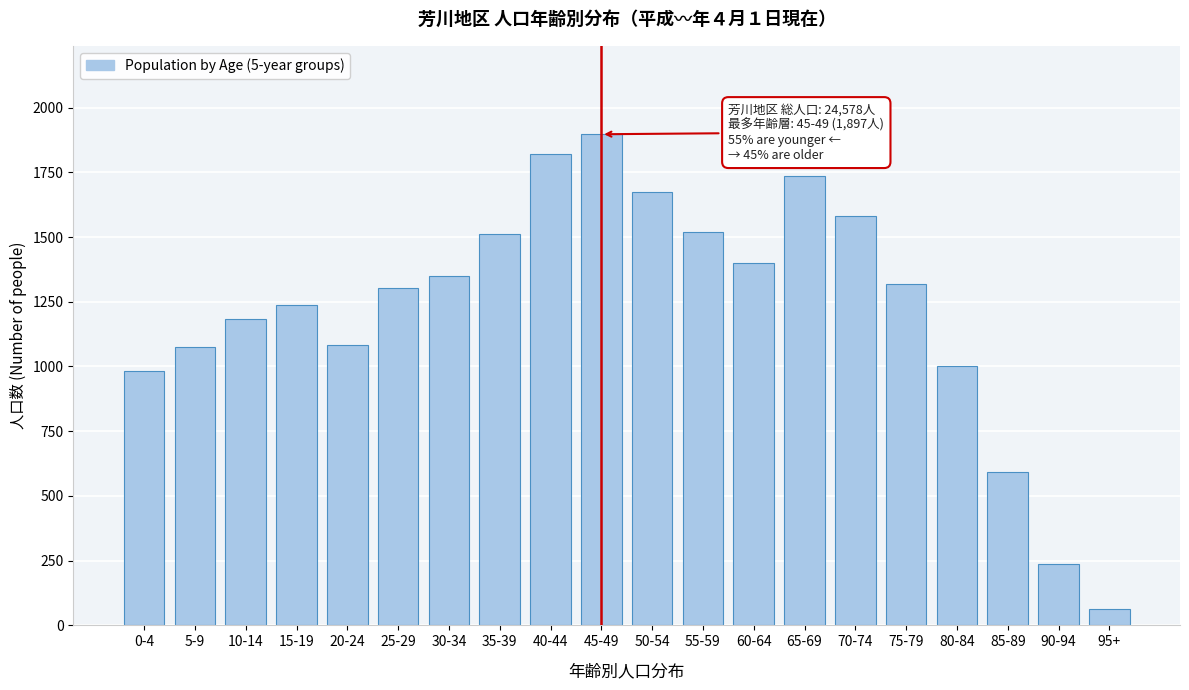

What is the sum of all values?

24578